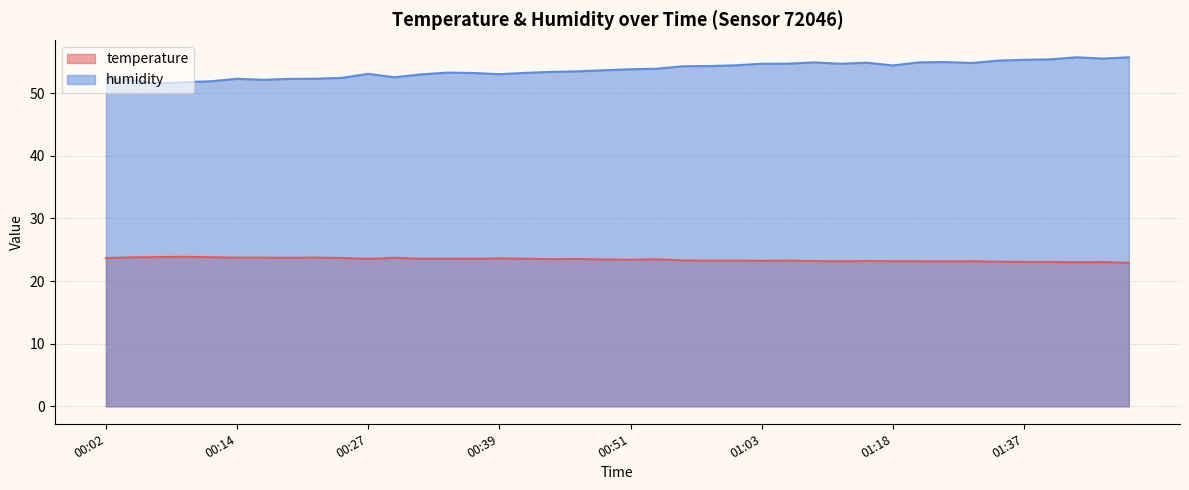

Between 00:09 and 00:51, which is larger?

00:09